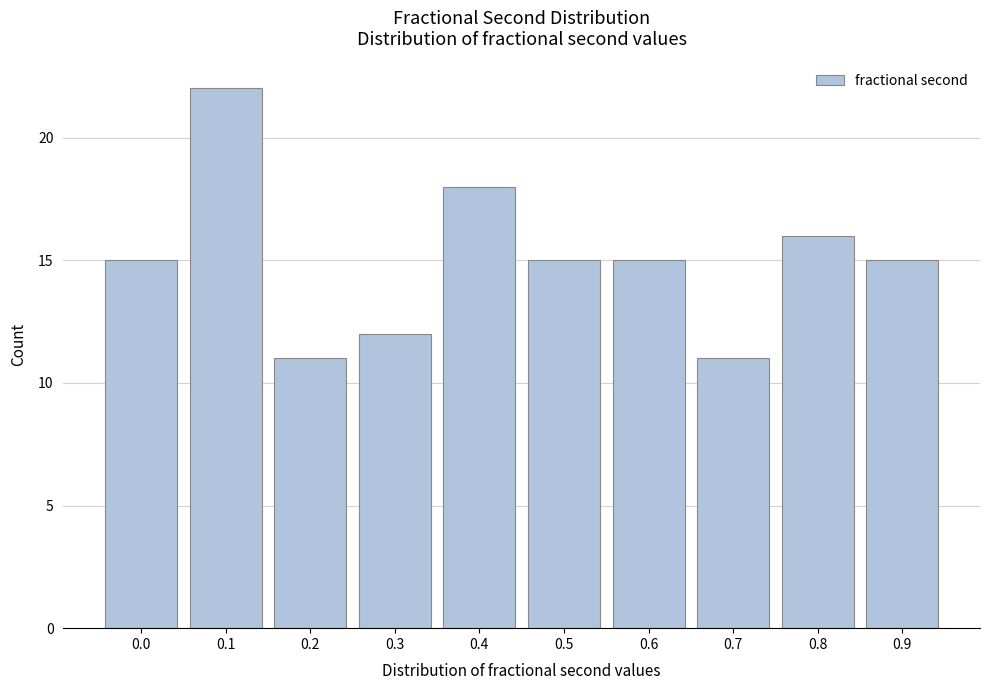

Reading left to right, what are all the values shown in this chart?

15	22	11	12	18	15	15	11	16	15